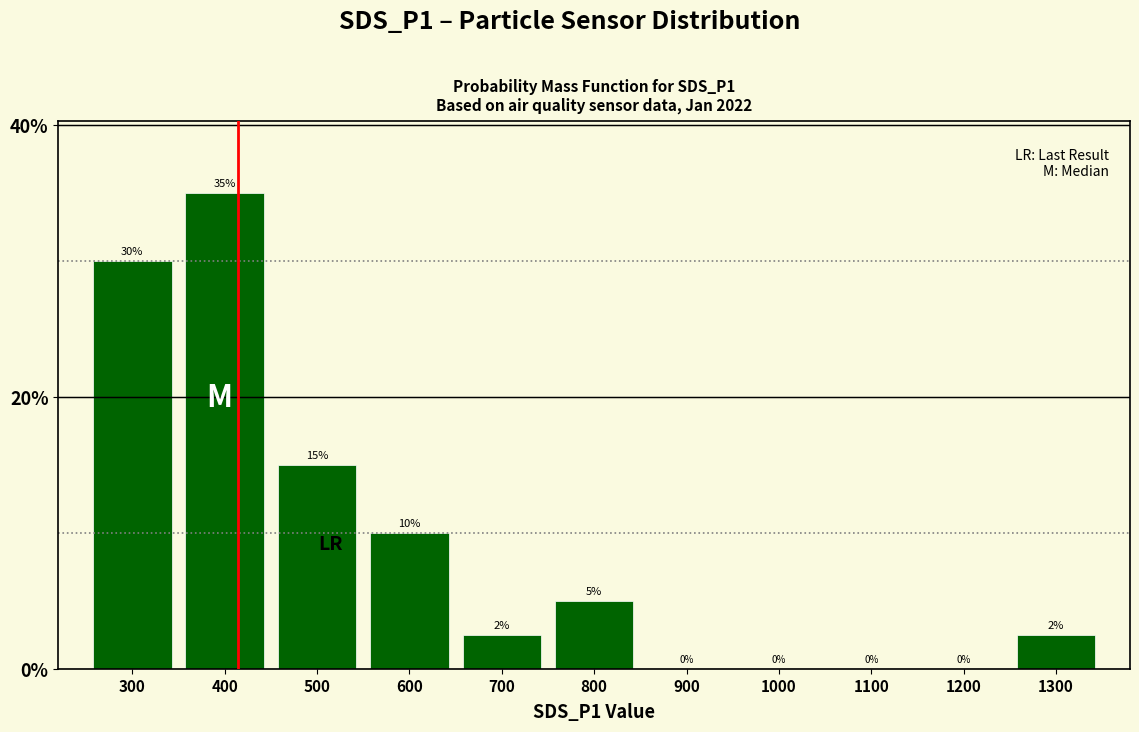

What is the greatest value displayed?

35.0